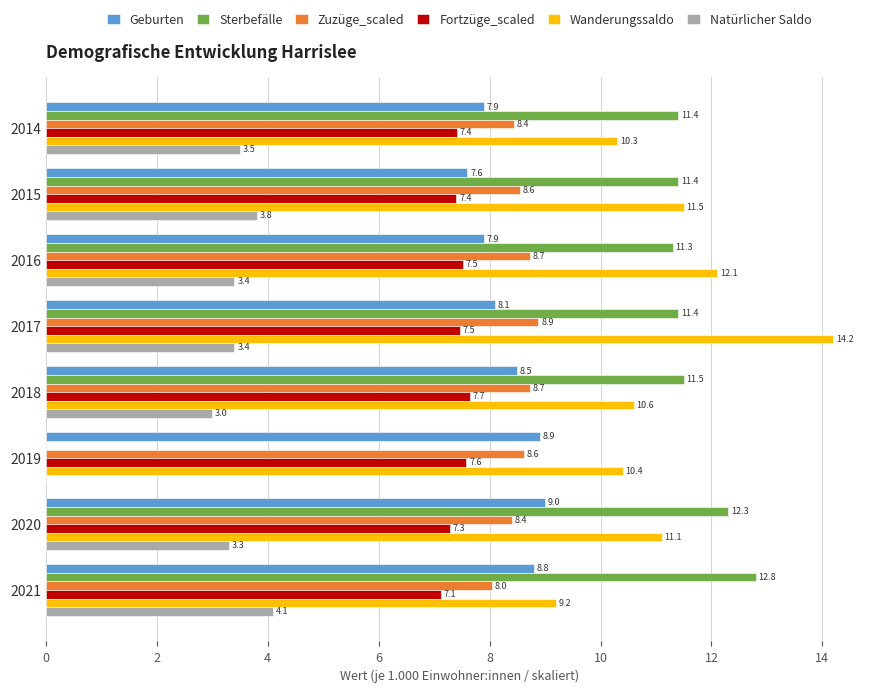

How many data points in Sterbefälle are above 11?

7